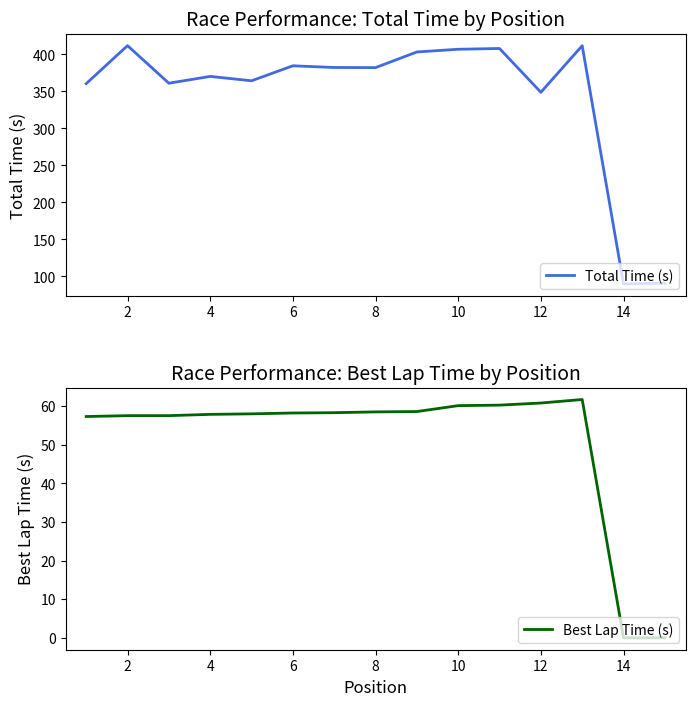

Is this an area chart (filled region under the line)?

No